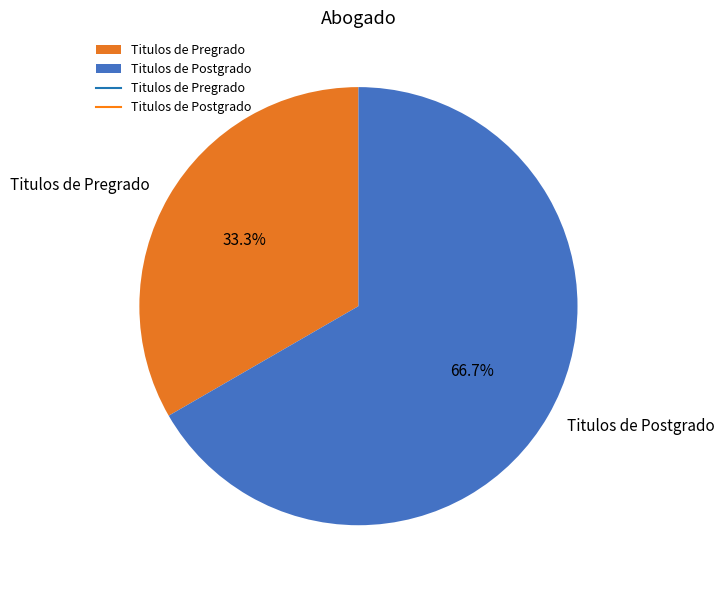

To the nearest percent, what is the difference between the Titulos de Pregrado and Titulos de Postgrado slice percentages?

33%